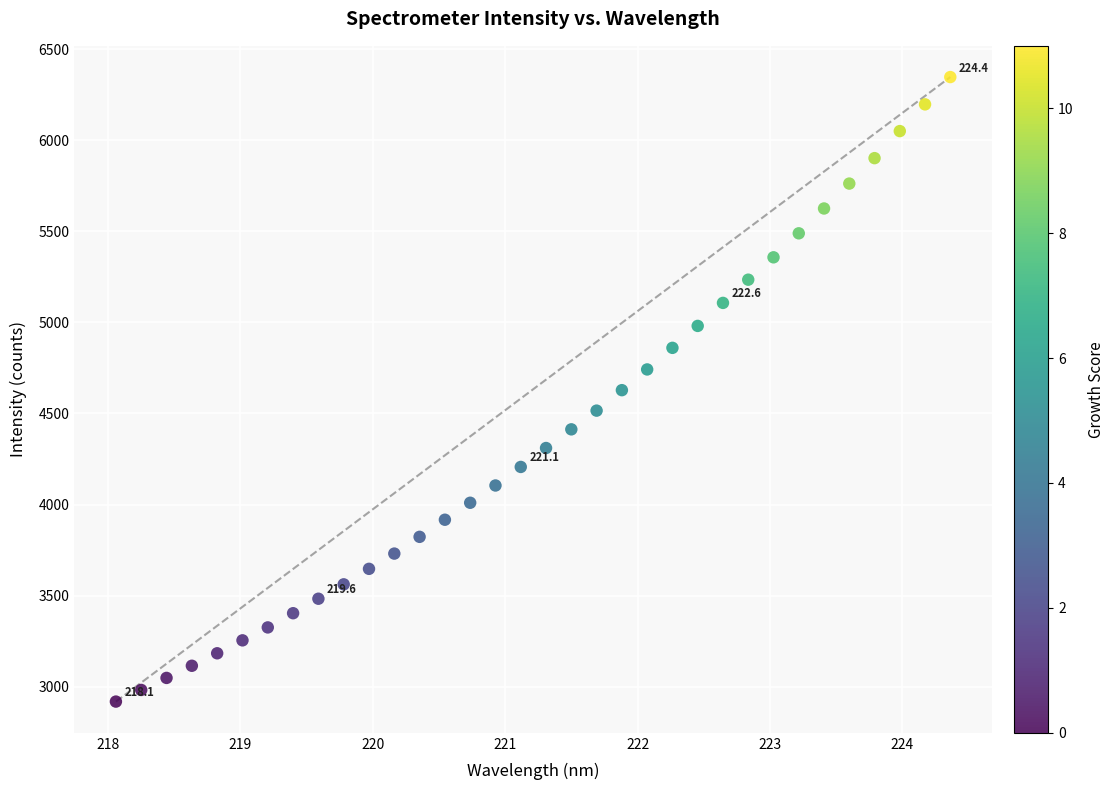

What is the range of X values (max minus min)?

6.3